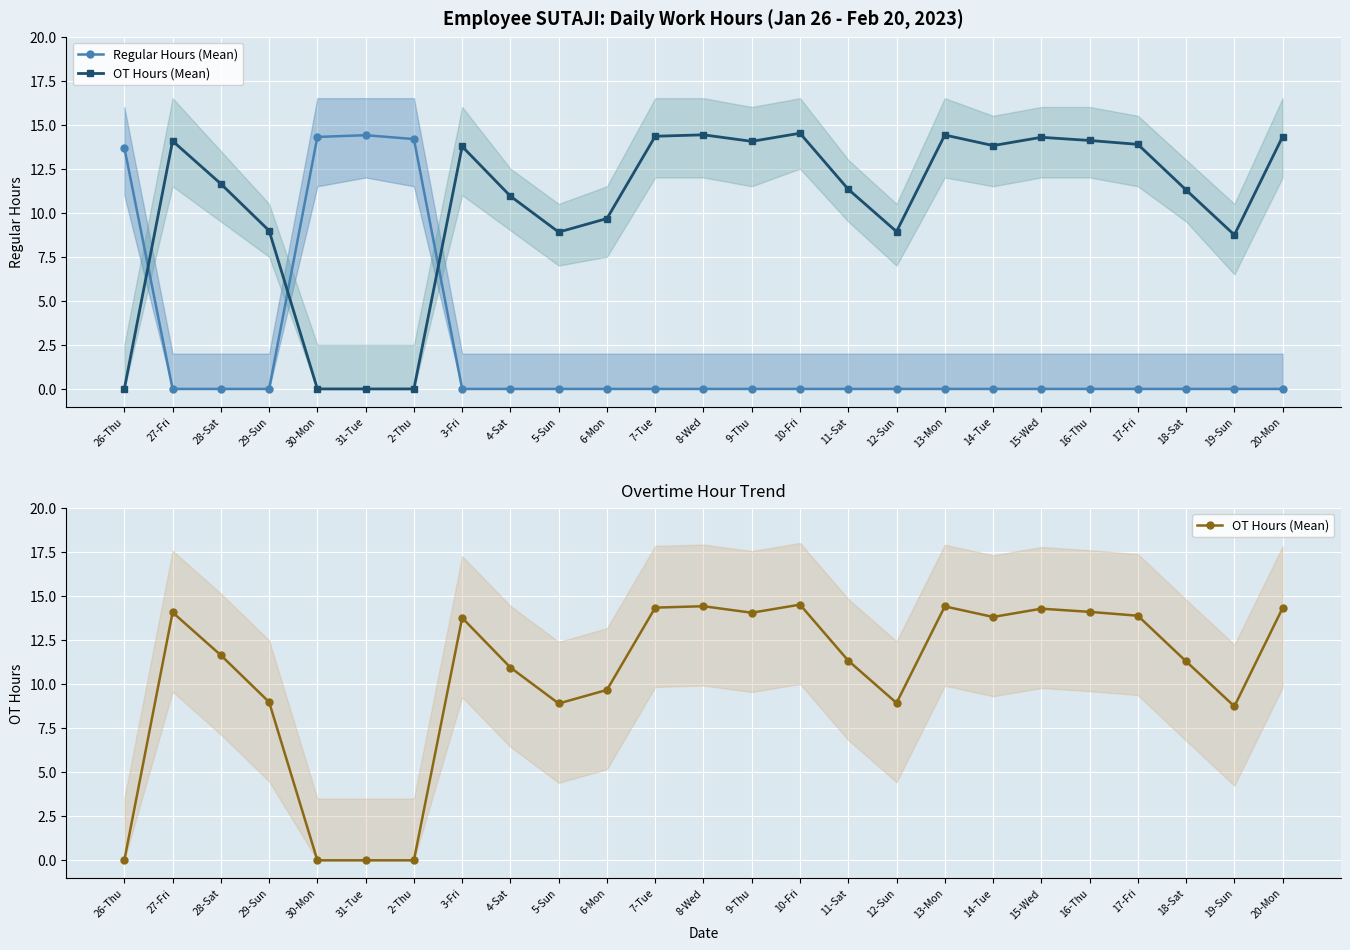

Read the OT Hours (Mean) value at 8-Wed.

14.4